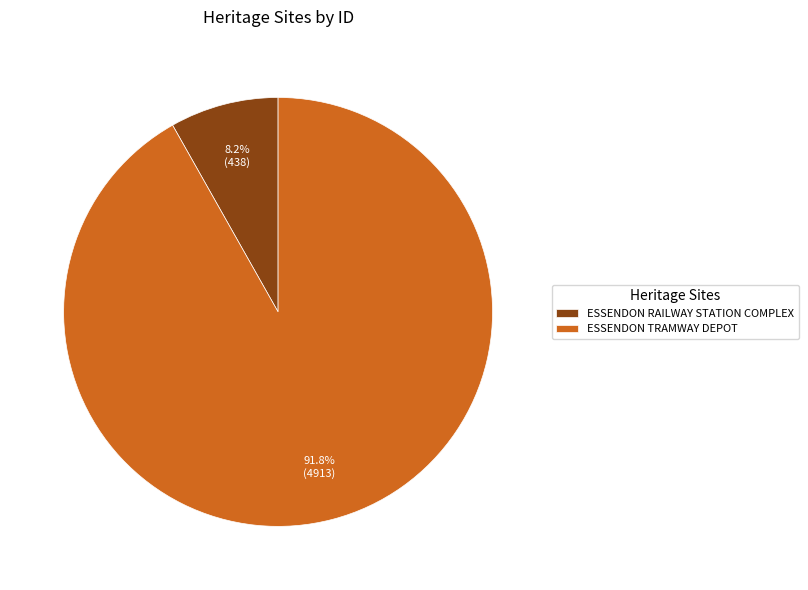

Rank the categories by value from highest to lowest.

ESSENDON TRAMWAY DEPOT, ESSENDON RAILWAY STATION COMPLEX